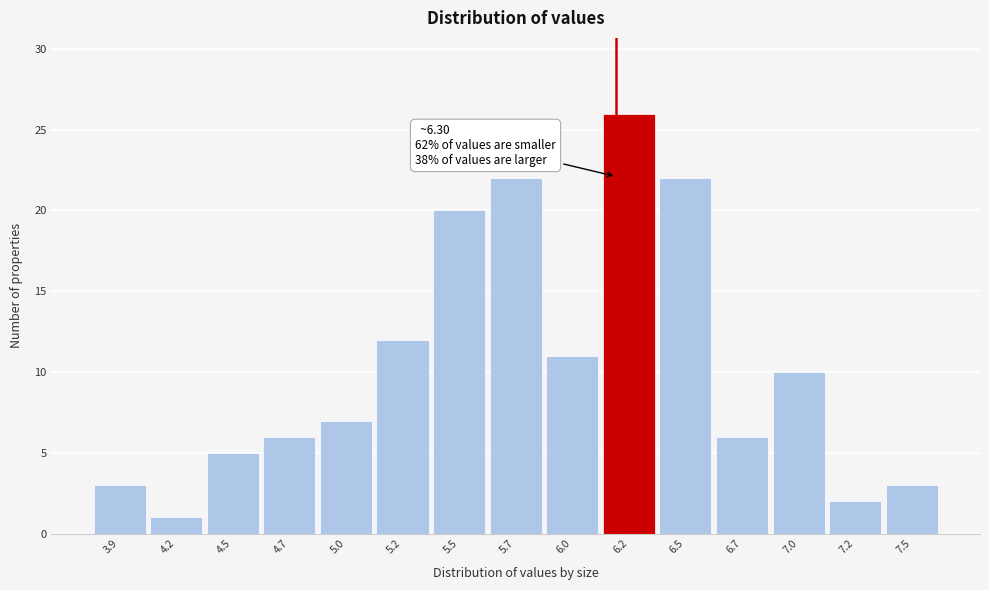

Reading right to left, transcribe all the data shown in this chart.

3	2	10	6	22	26	11	22	20	12	7	6	5	1	3